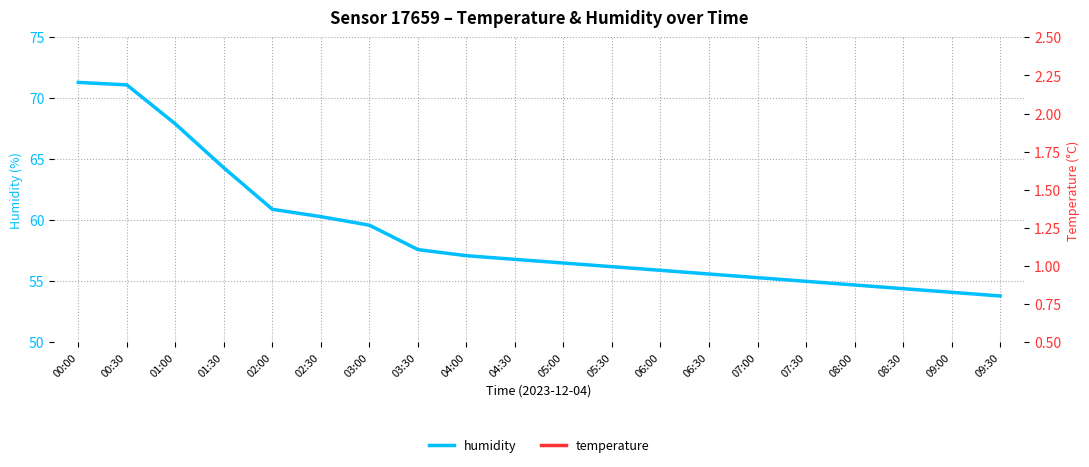

The value of temperature at 08:00 is 1.4. True or false?

False